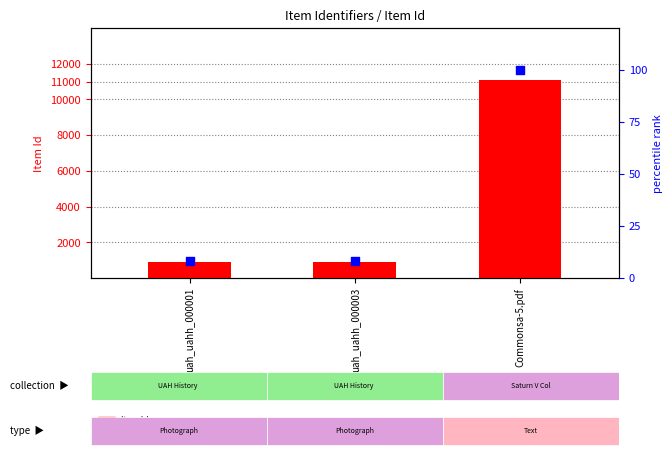

What are all the series names shown in the legend?

Item Id, percentile rank within the sample